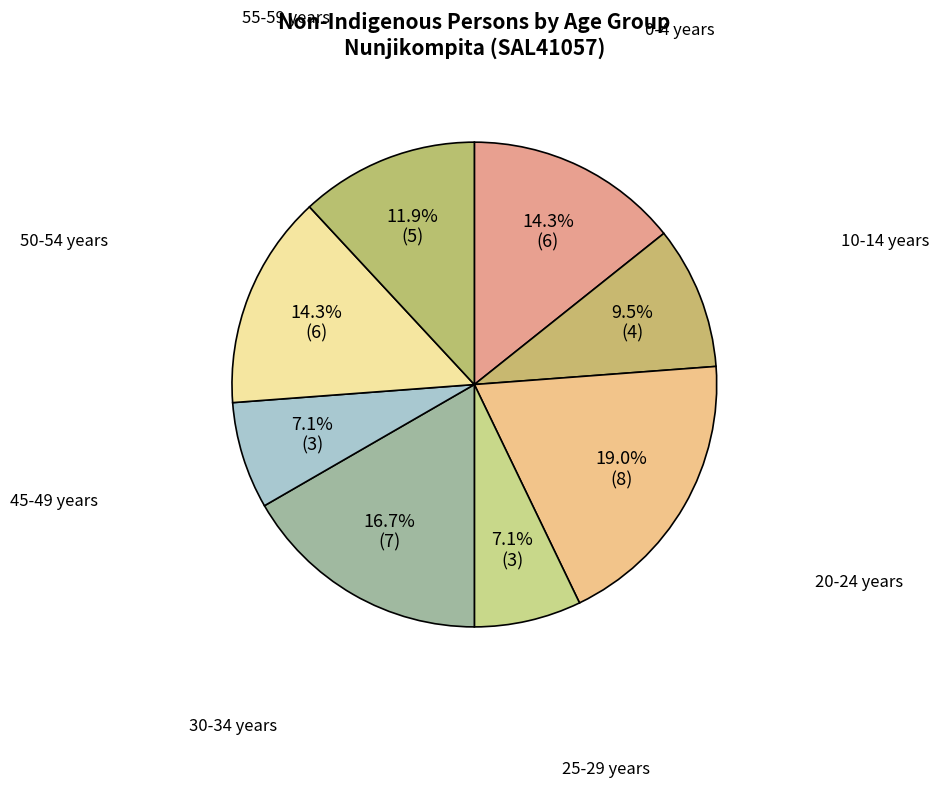

What is the largest slice in the pie chart?

20-24 years